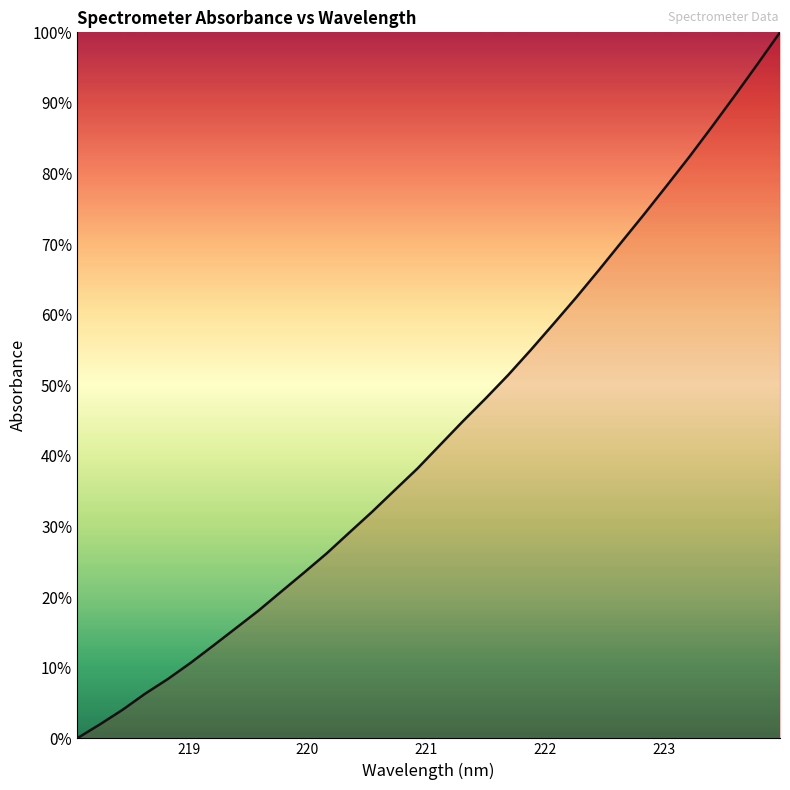

What is the difference between the maximum and minimum values?

100.0